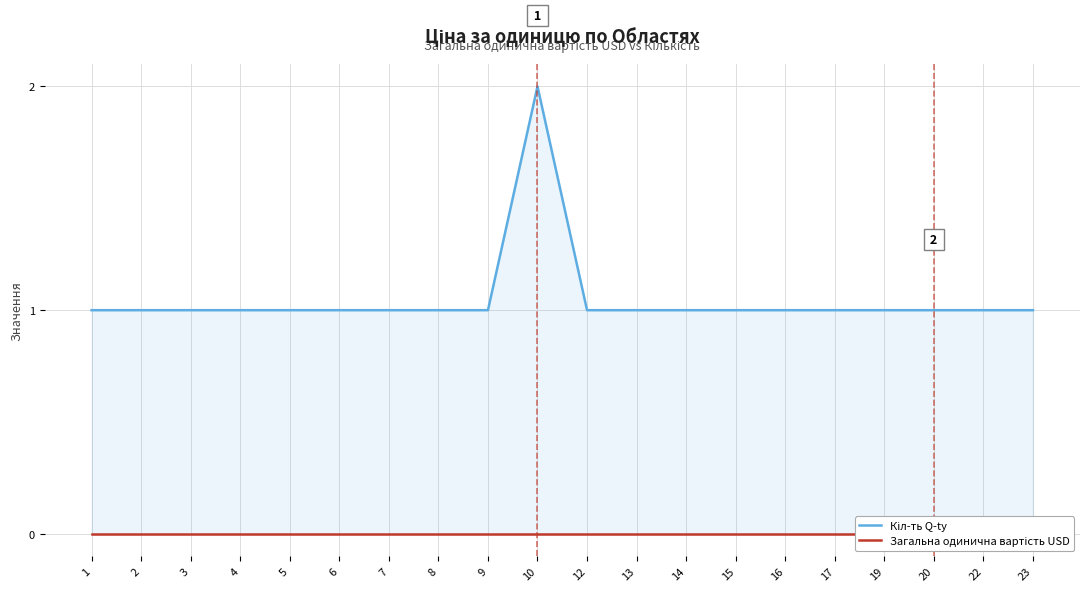

At how many categories does at least one series exceed 1?

1